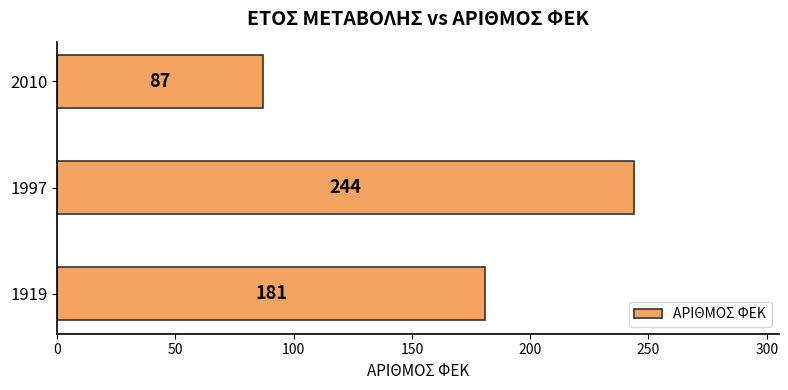

The value at 1919 is 54. True or false?

False